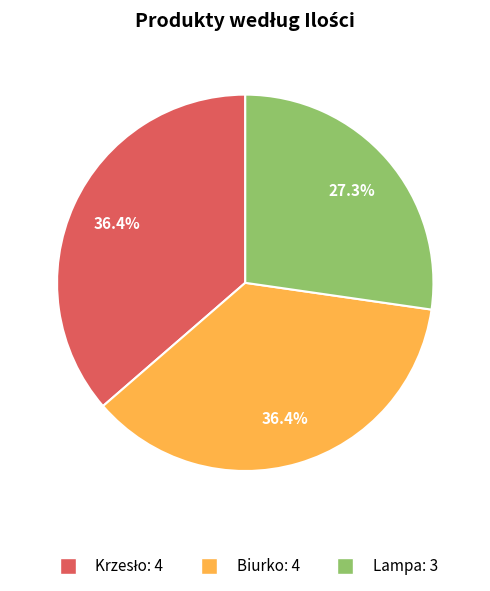

True or false: Lampa accounts for 19% of the total.

False